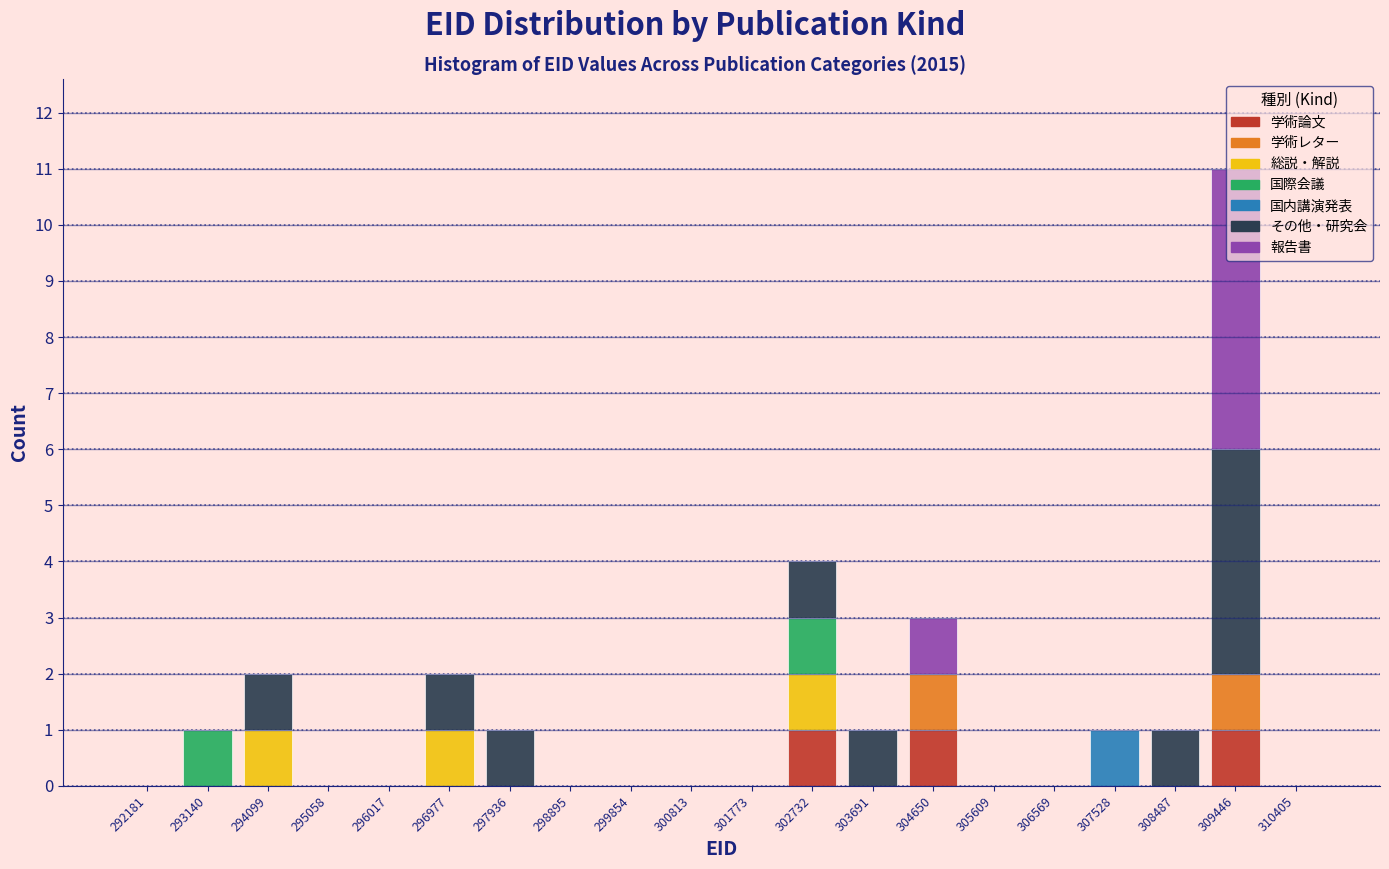

What is the total value across all series at 304650?

3